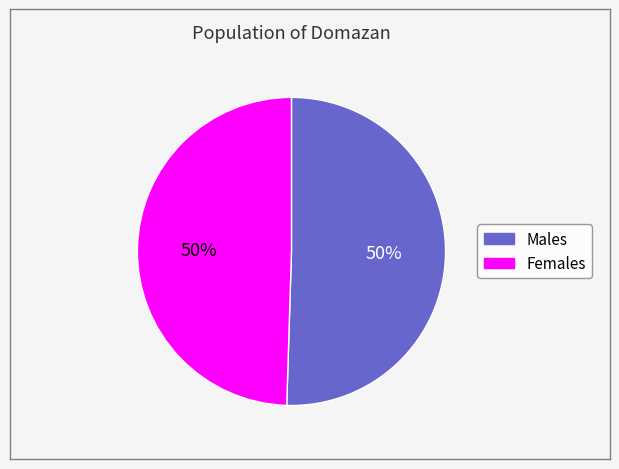

To the nearest percent, what is the average slice percentage?

50%